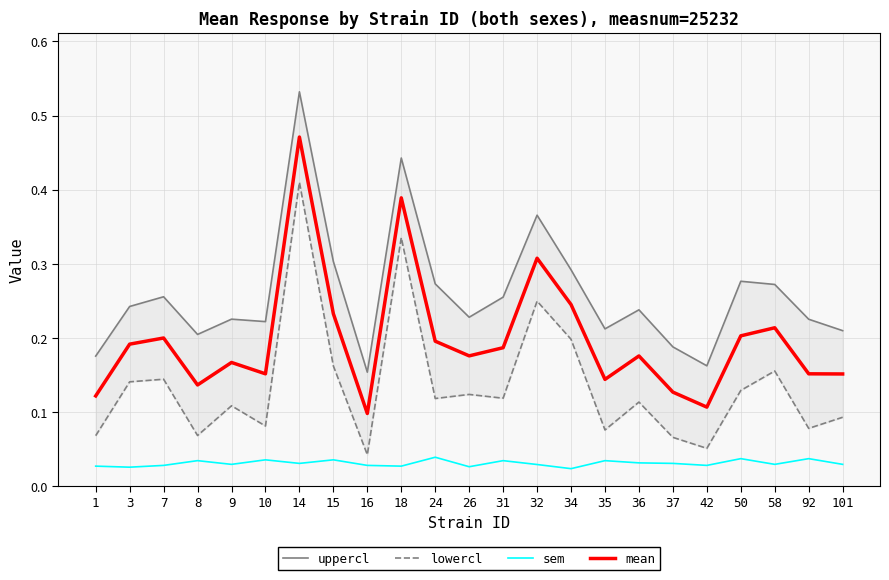

At which category does lowercl reach its first local peak?

7